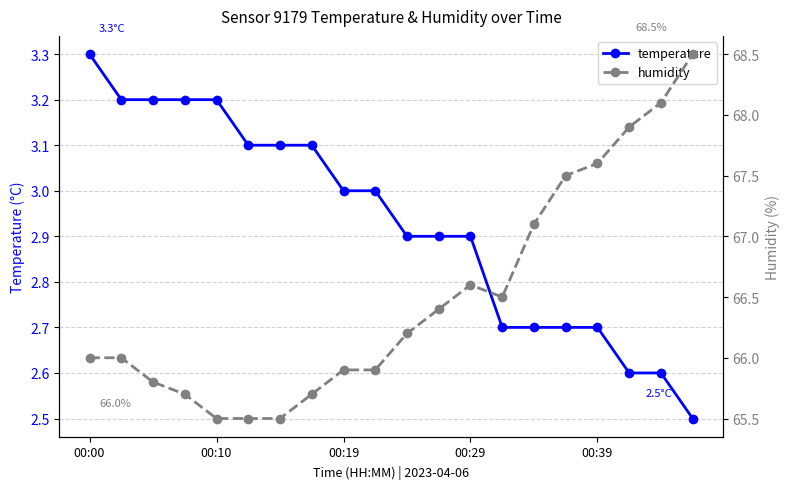

What is the highest value of the temperature series?

3.3